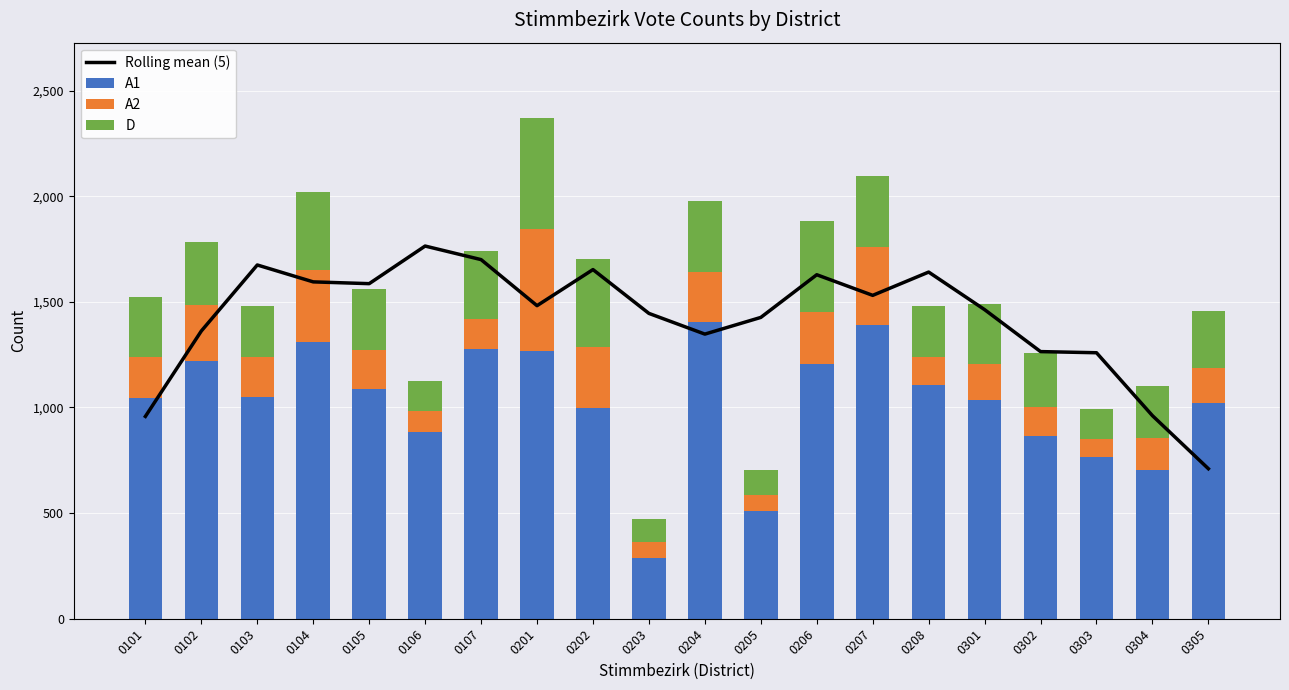

How many data points in A1 are less than 1048?

10